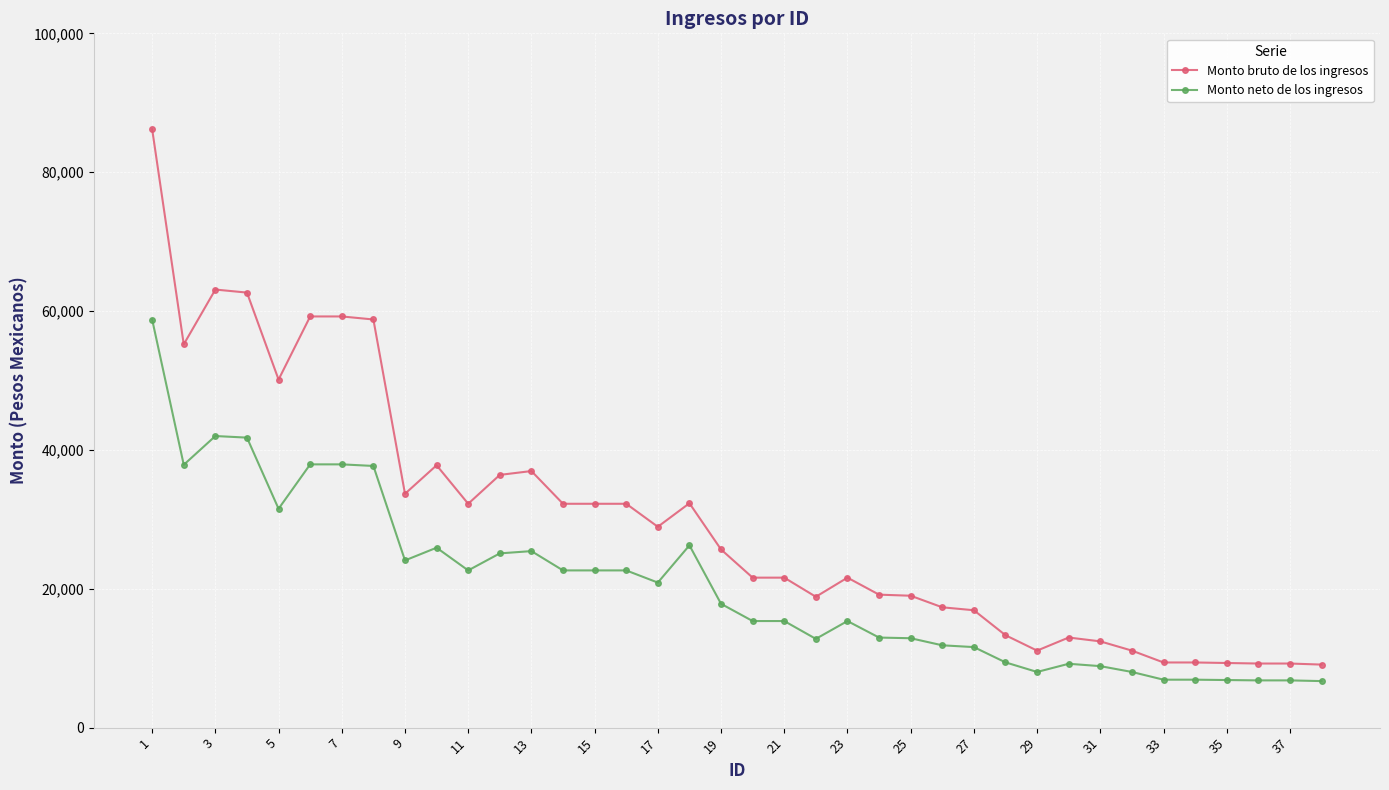

What is the average value of the Monto neto de los ingresos series?

20372.2